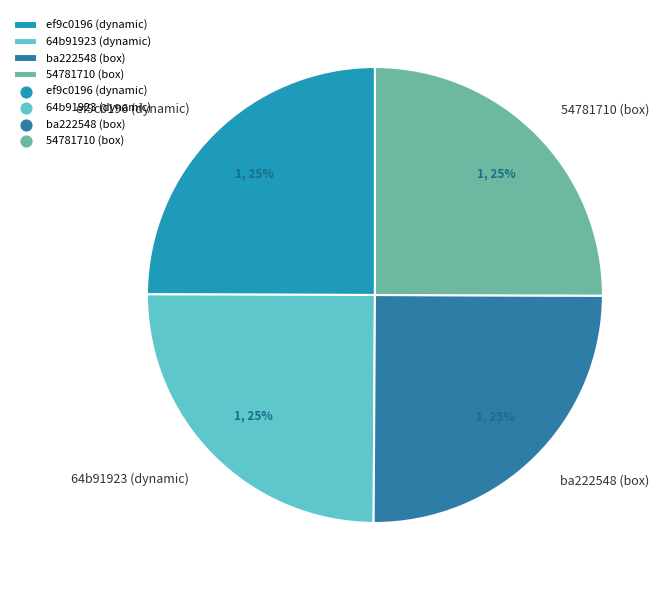

To the nearest percent, what is the combined percentage of ba222548 (box) and 64b91923 (dynamic)?

50%